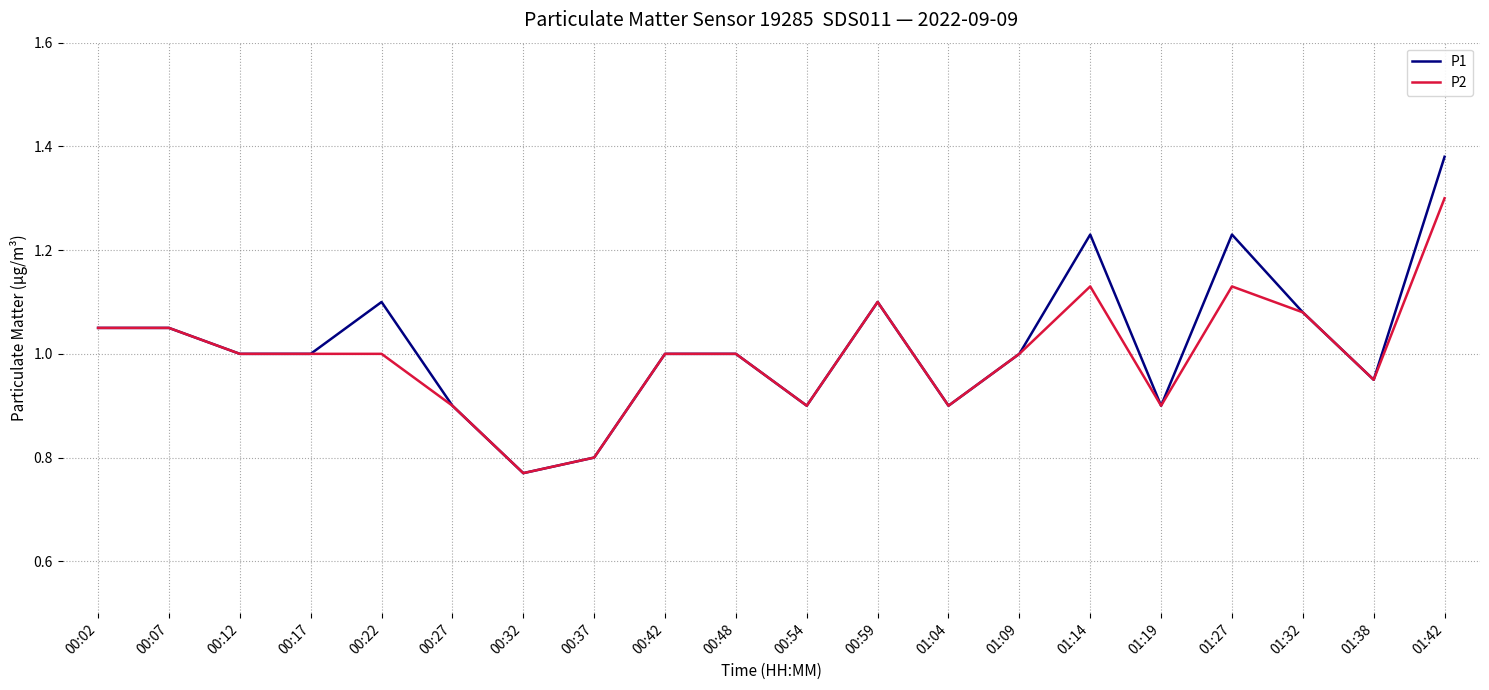

Is it true that P1 equals 1.1 at 00:59?

True